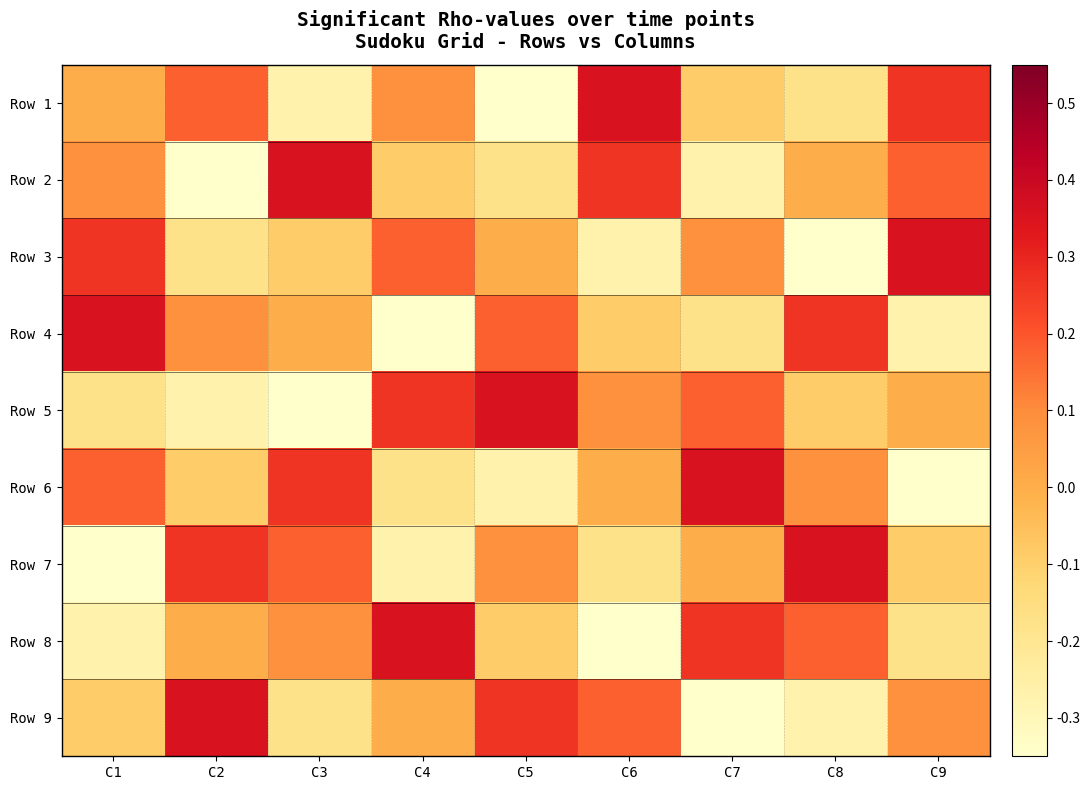

At which category is the sum across all series the highest?

C1